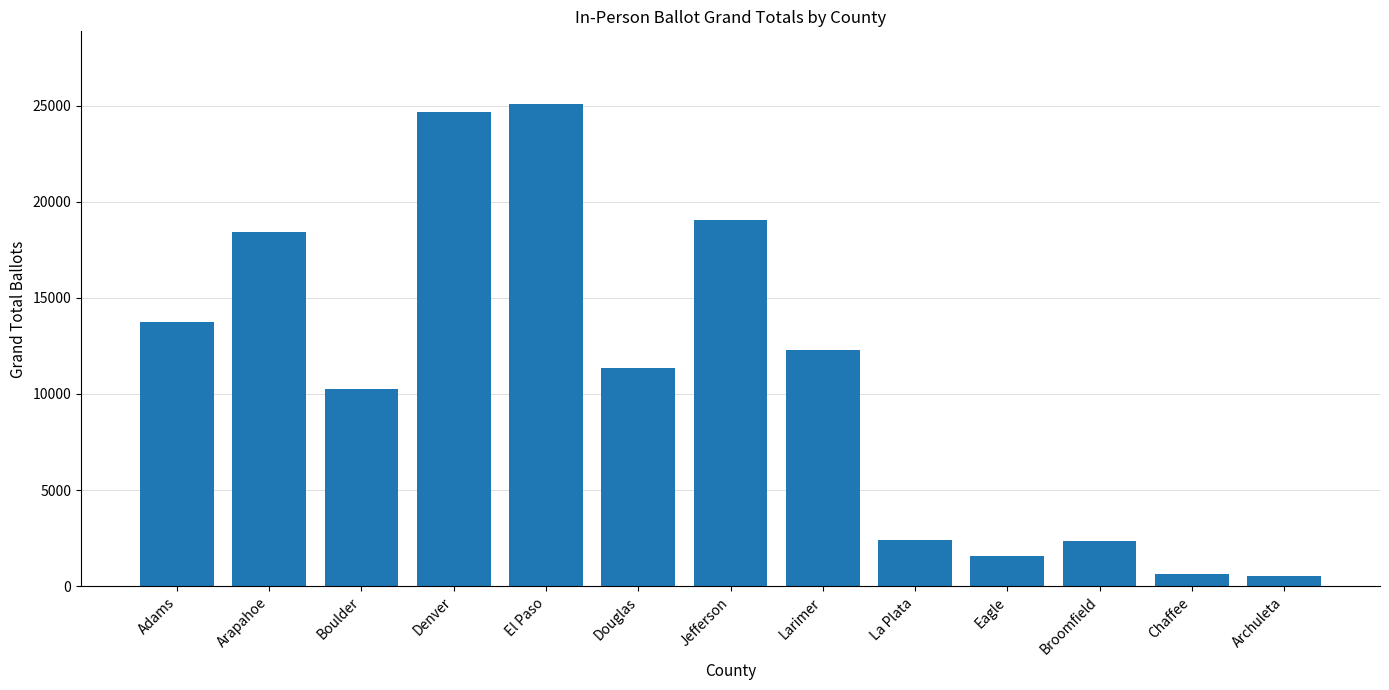

The chart shows a value of 1594 at Eagle. True or false?

True